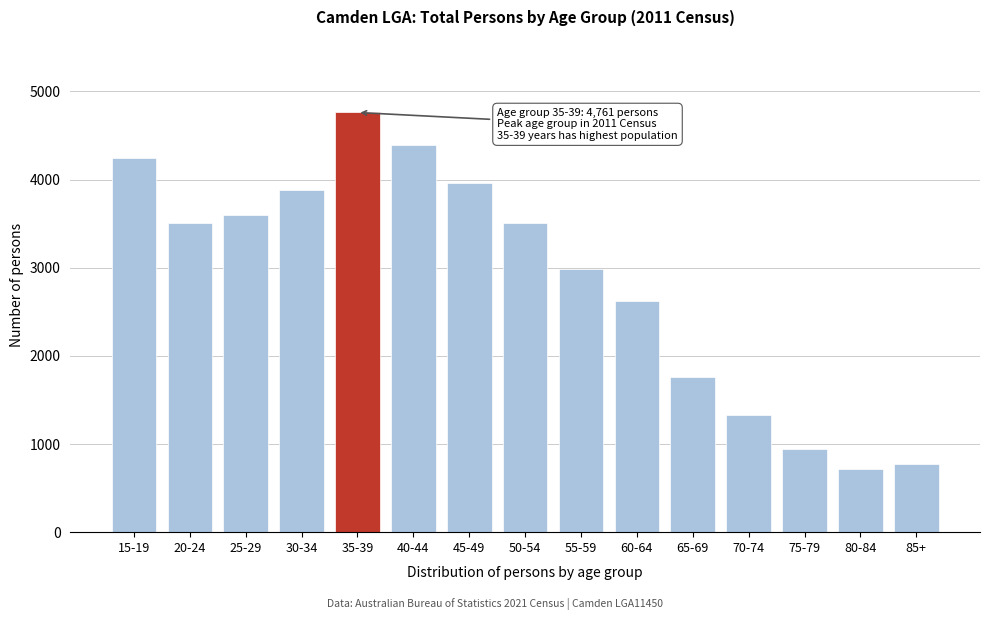

Which category has the highest value across all series?

35-39